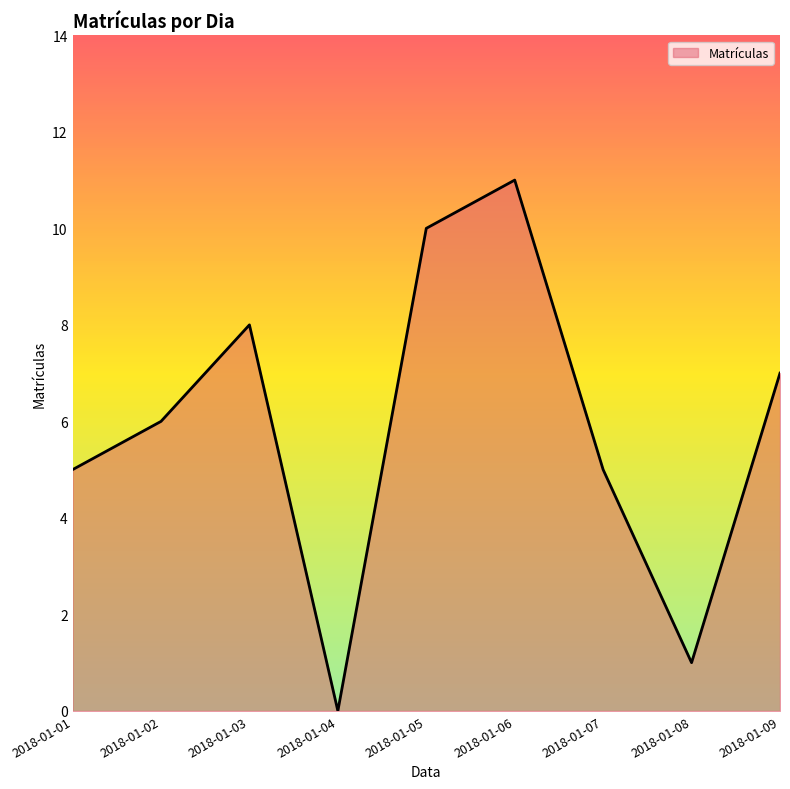

Between 2018-01-08 and 2018-01-03, which is larger?

2018-01-03